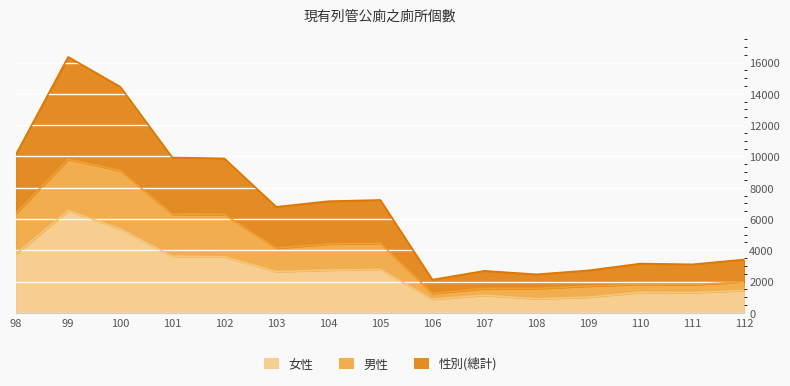

Reading left to right, what are all the values shown in this chart?

女性: 98=3782	99=6540	100=5359	101=3623	102=3583	103=2635	104=2735	105=2771	106=870	107=1126	108=905	109=1001	110=1318	111=1295	112=1433
男性: 98=6382	99=9820	100=9091	101=6308	102=6288	103=4140	104=4400	105=4445	106=1250	107=1559	108=1557	109=1712	110=1831	111=1806	112=1977
性別: 98=10164	99=16360	100=14450	101=9931	102=9871	103=6775	104=7135	105=7216	106=2120	107=2685	108=2462	109=2713	110=3149	111=3101	112=3410